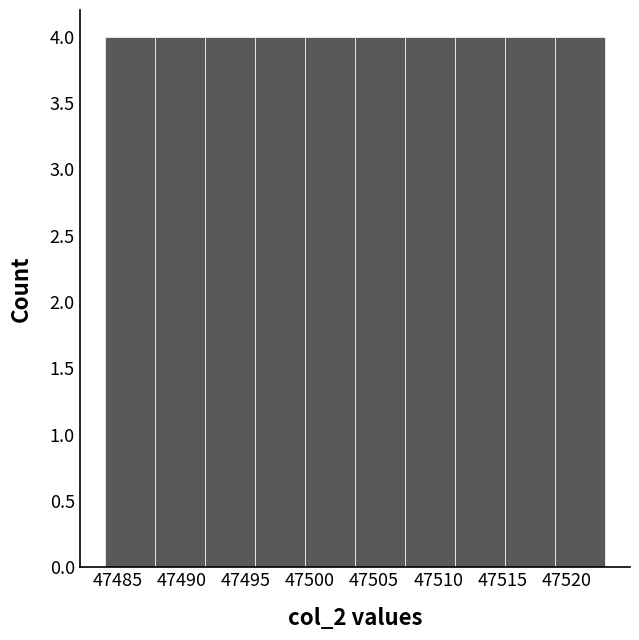

Reading left to right, transcribe this chart: for each bar, give the range it covers on the x-axis and its height. Neither the bar edges nor the heights are printed on the chart, so give them approximately, as read against the axes.

47484.0 to 47487.9: 4
47487.9 to 47491.8: 4
47491.8 to 47495.7: 4
47495.7 to 47499.6: 4
47499.6 to 47503.5: 4
47503.5 to 47507.4: 4
47507.4 to 47511.3: 4
47511.3 to 47515.2: 4
47515.2 to 47519.1: 4
47519.1 to 47523.0: 4